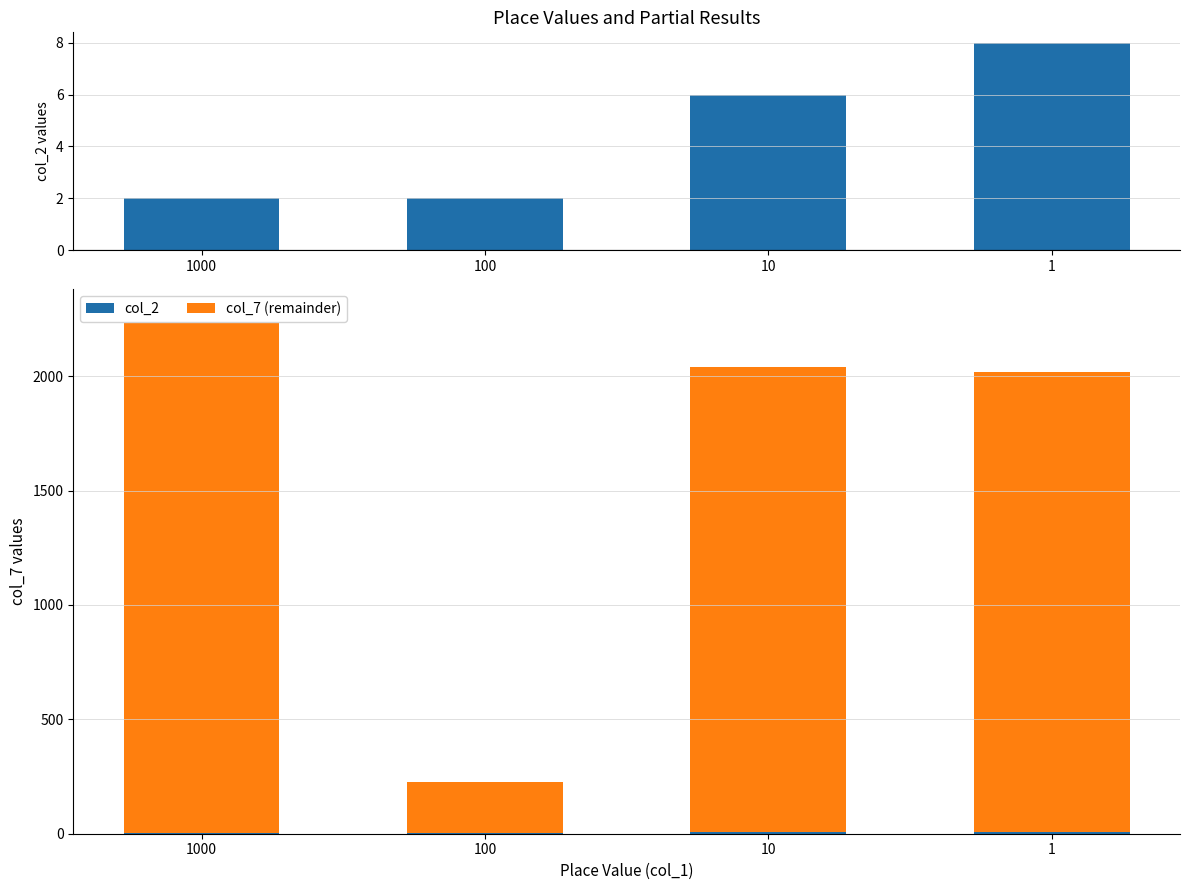

At how many categories does at least one series exceed 938?

3